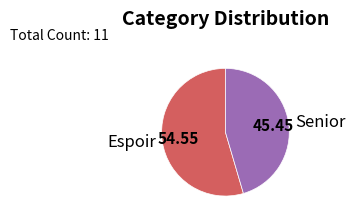

Count the number of slices in the pie.

2